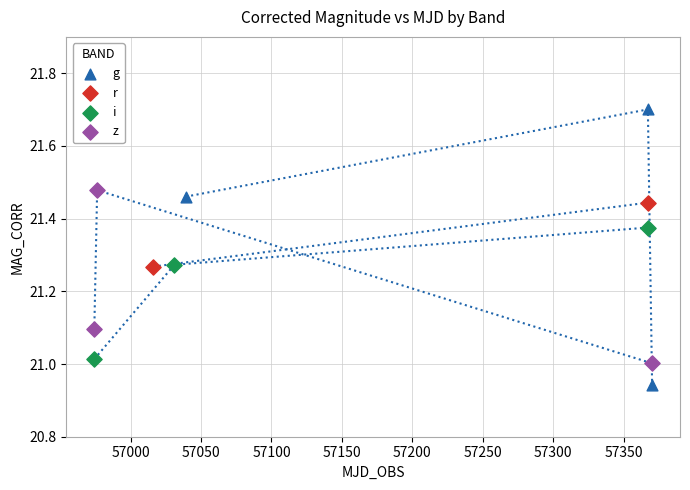

What are all the series names shown in the legend?

g, r, i, z